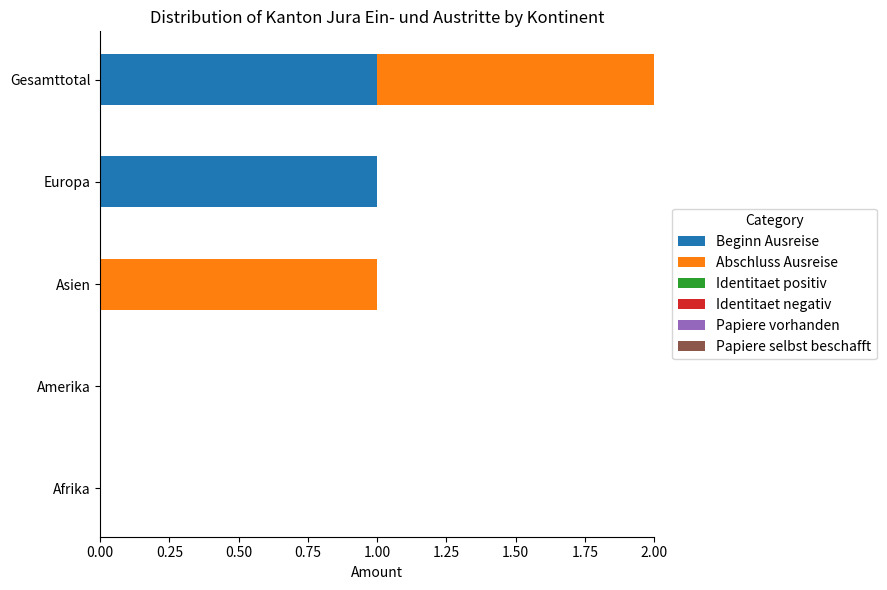

Is it true that Beginn Ausreise equals 0 at Asien?

True